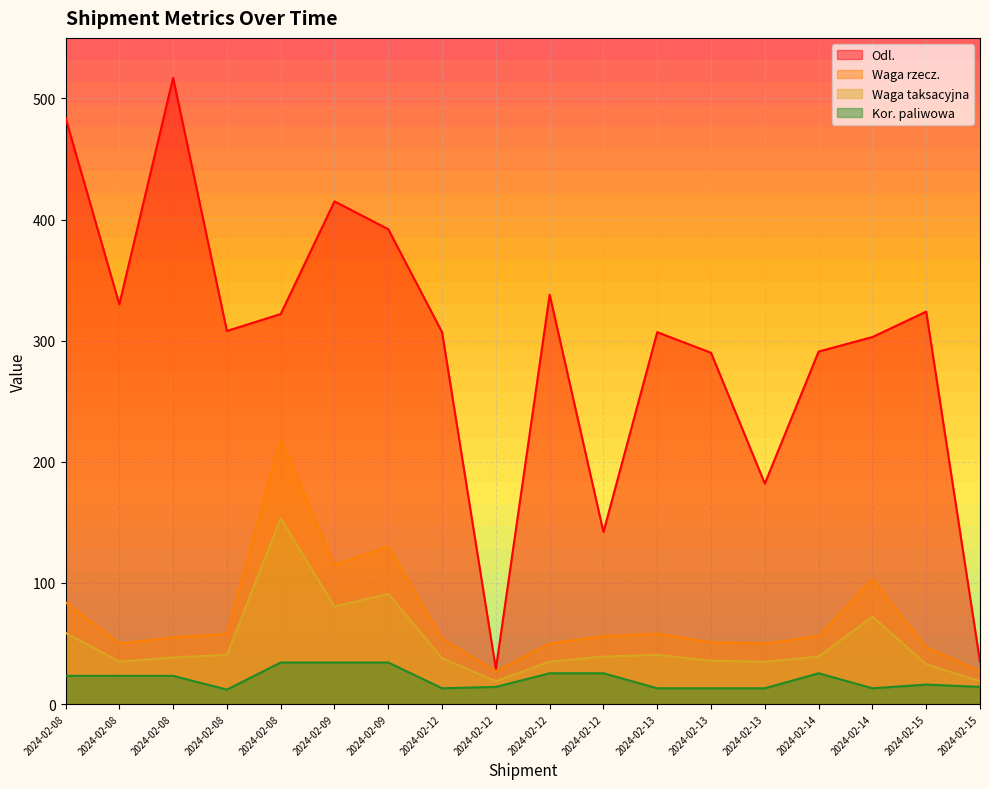

What is the total value across all series at 2024-02-14?

411.6